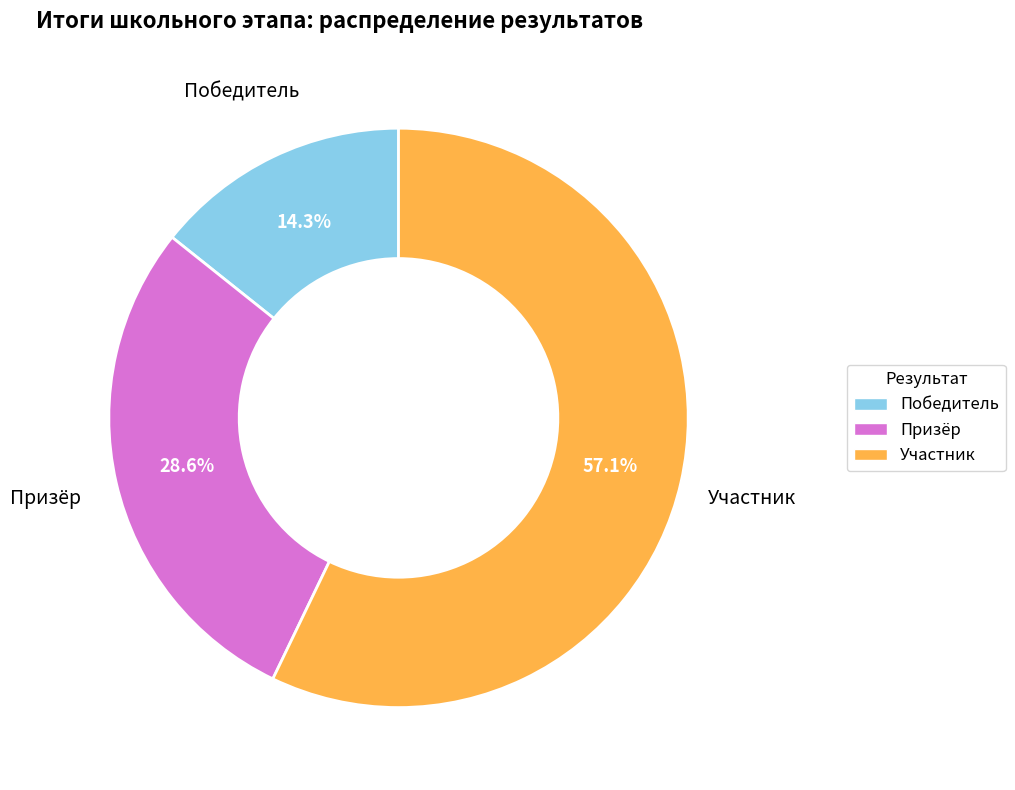

Combined, do Победитель and Участник account for over 50%?

Yes